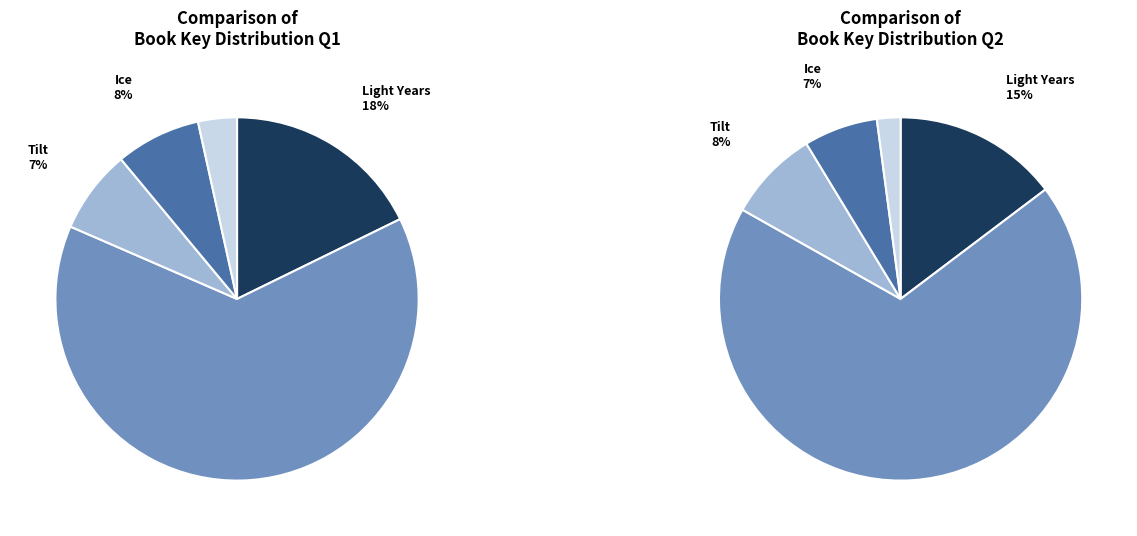

How many slices are in this pie chart?

5